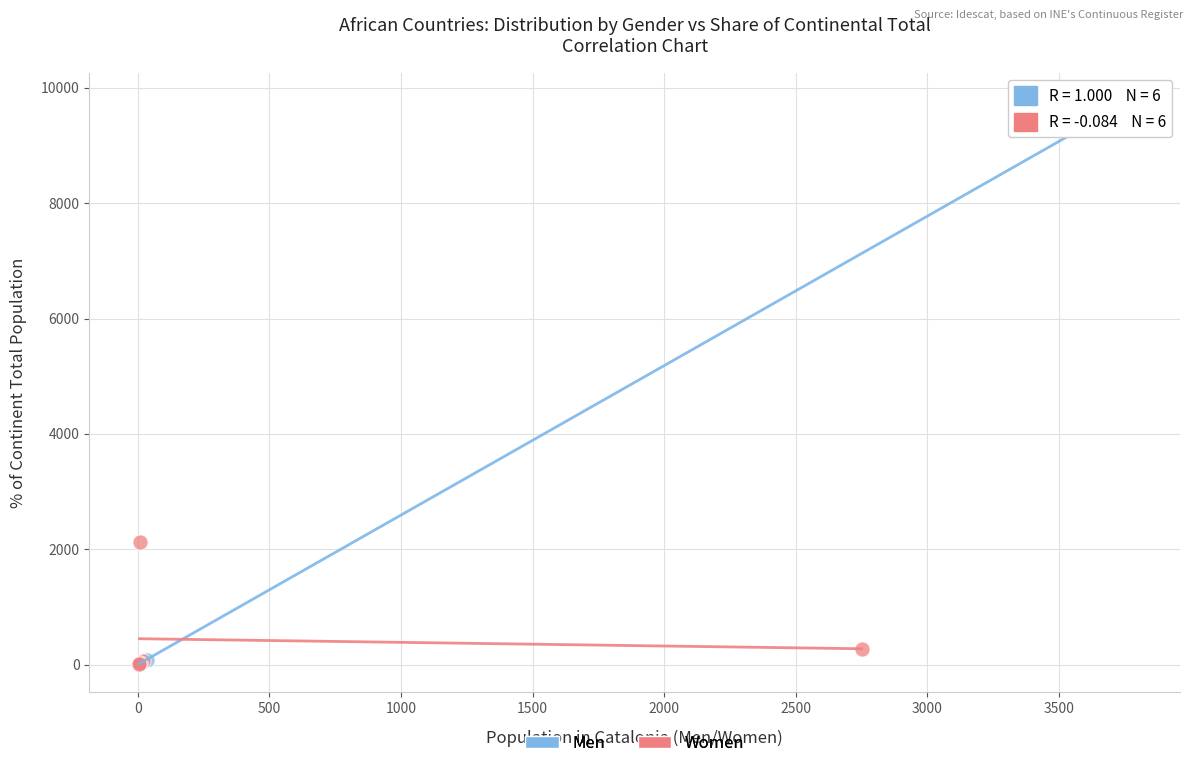

Which series has the largest Y range (max minus min)?

Men